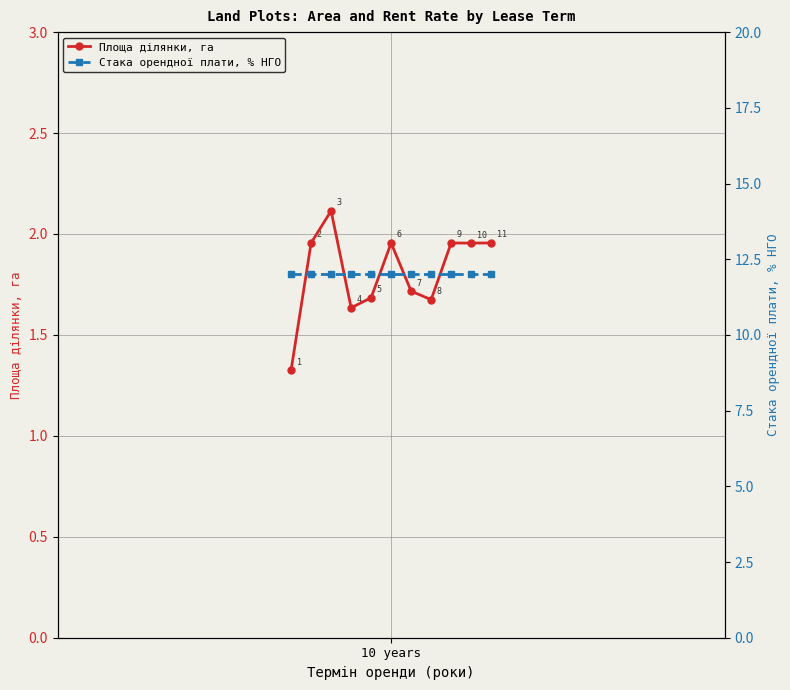

What are all the series names shown in the legend?

Площа ділянки, га, Стака орендної плати, % НГО